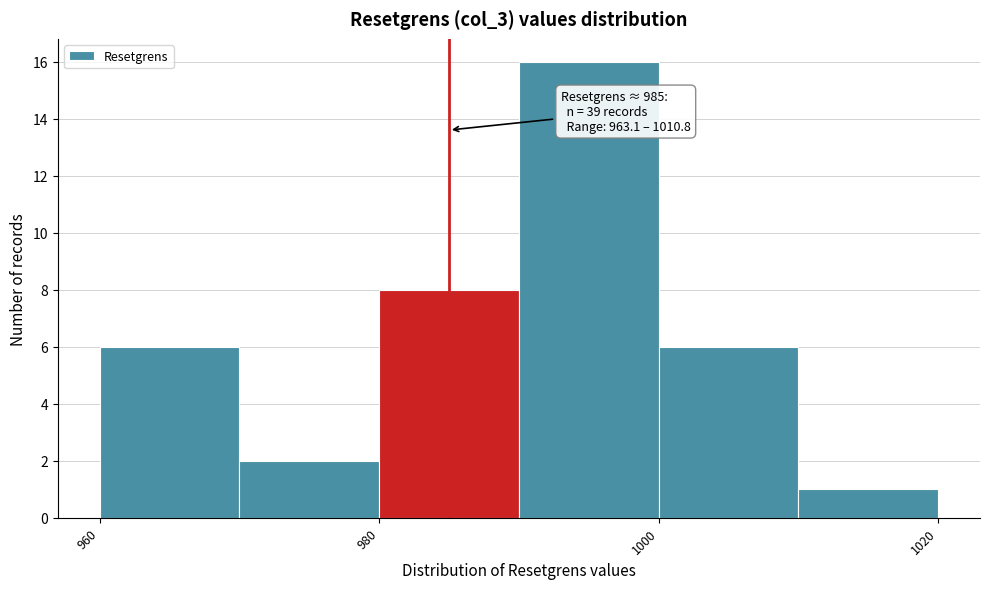

Which range on the x-axis has the tallest bar?

990 to 1000